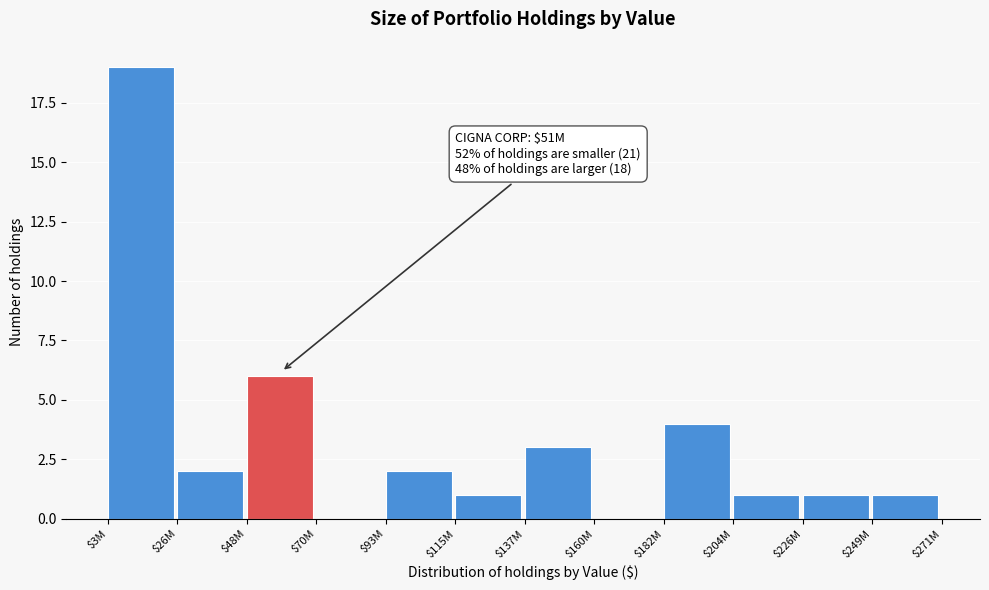

The value at $160M is 0. True or false?

True